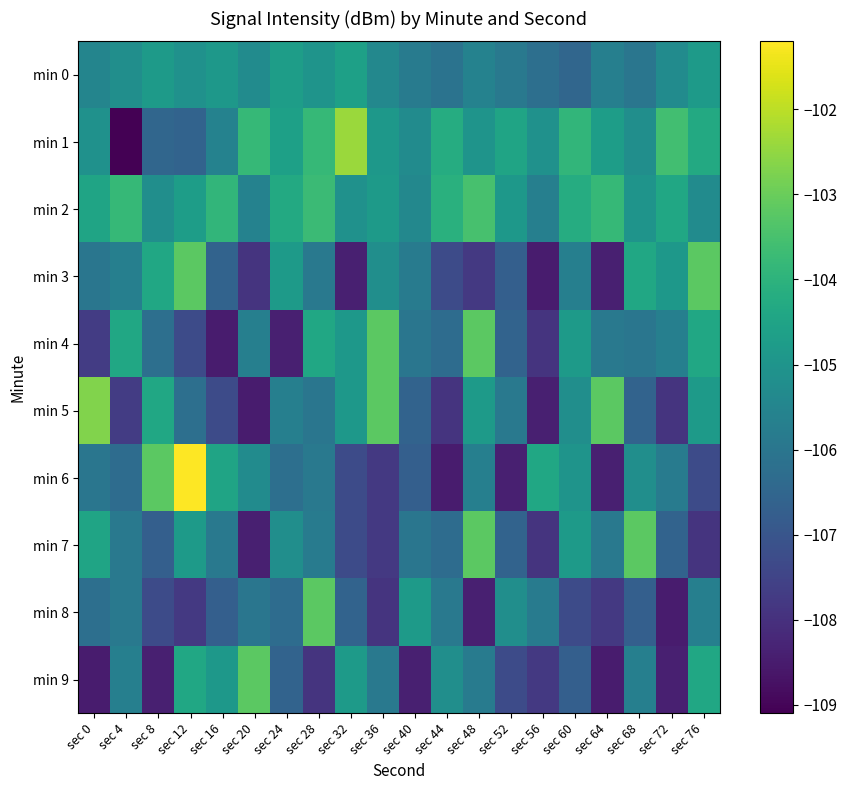

Which label corresponds to the largest value in the chart?

sec 12